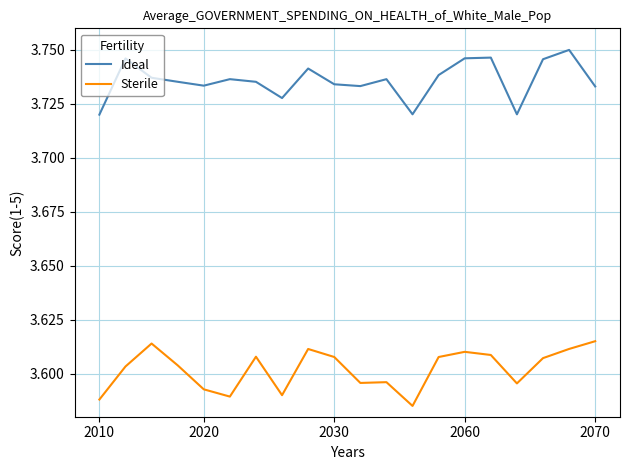

List the series in order of their overall mean, highest first.

Ideal, Sterile